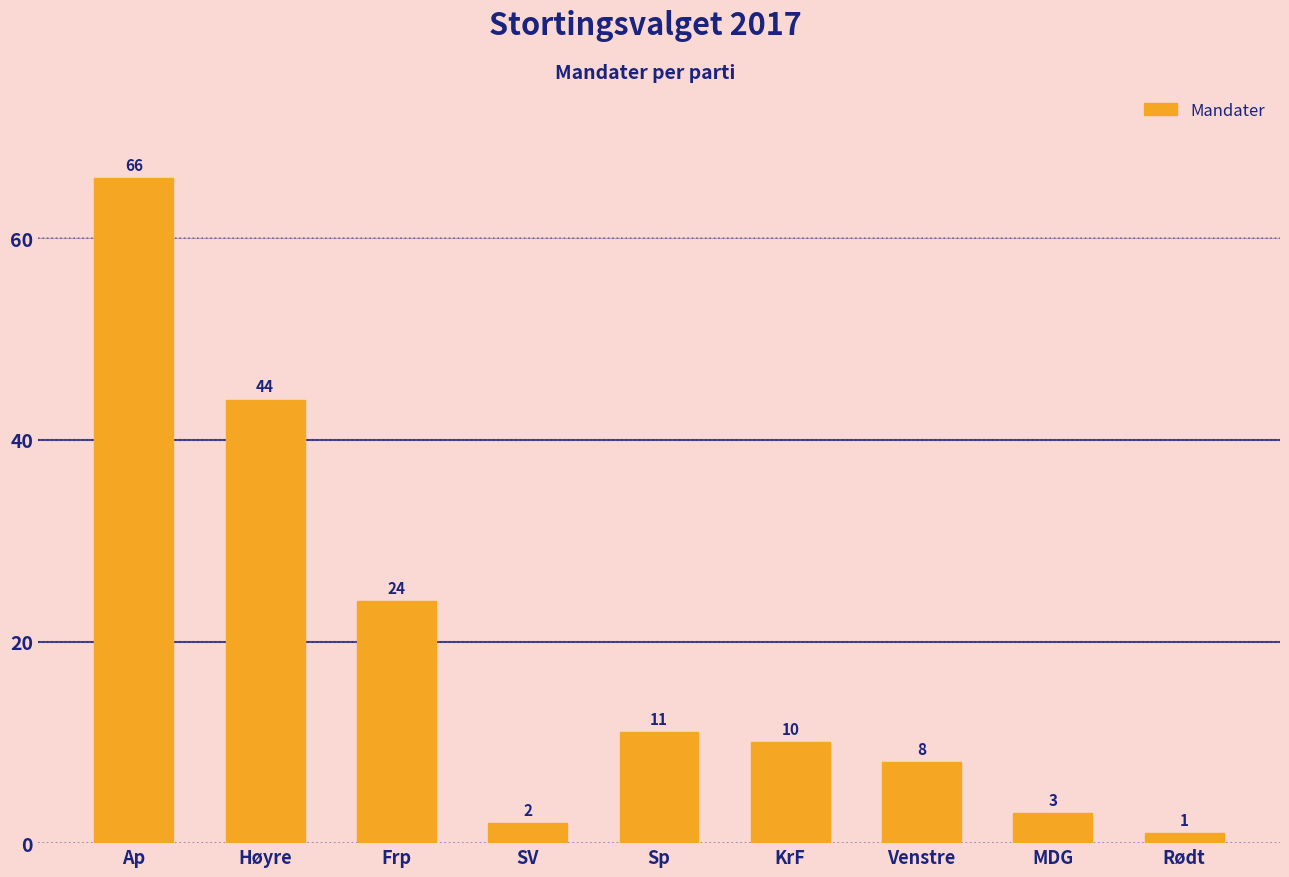

List the labels in order of value, smallest first.

Rødt, SV, MDG, Venstre, KrF, Sp, Frp, Høyre, Ap